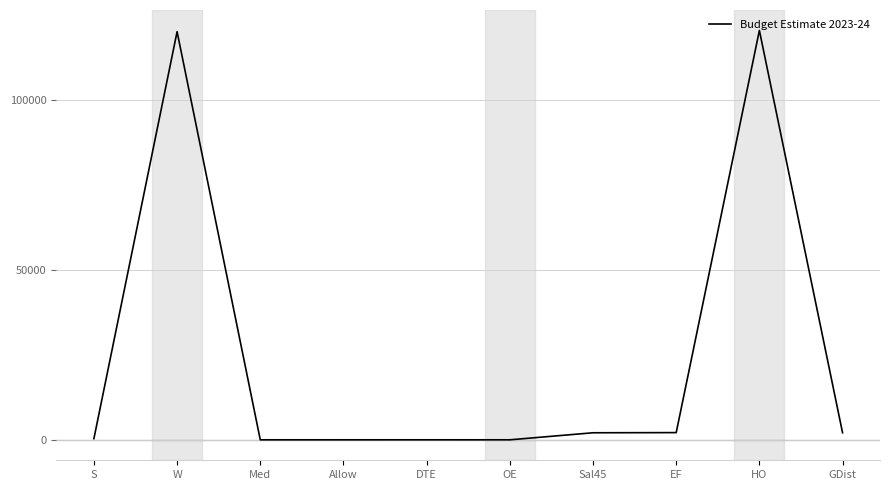

True or false: the data shows 30148 at HO.

False